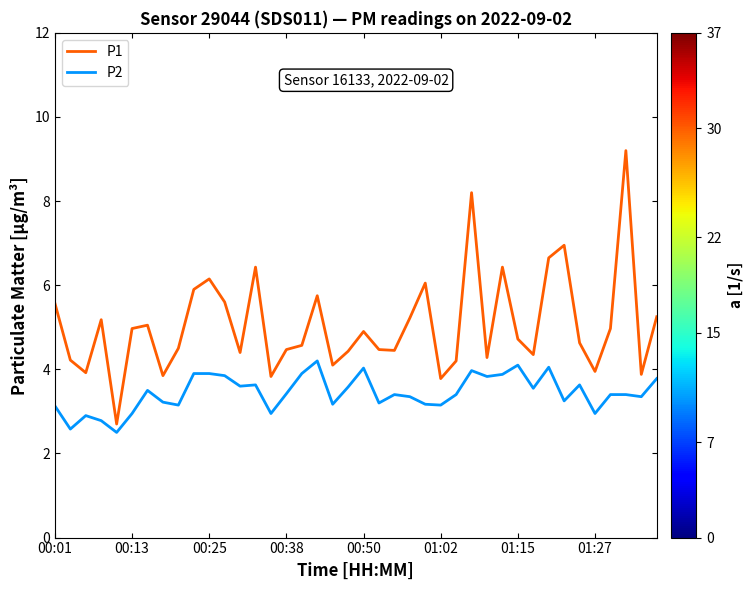

What is the difference between the maximum and minimum values in the P1 series?

6.5